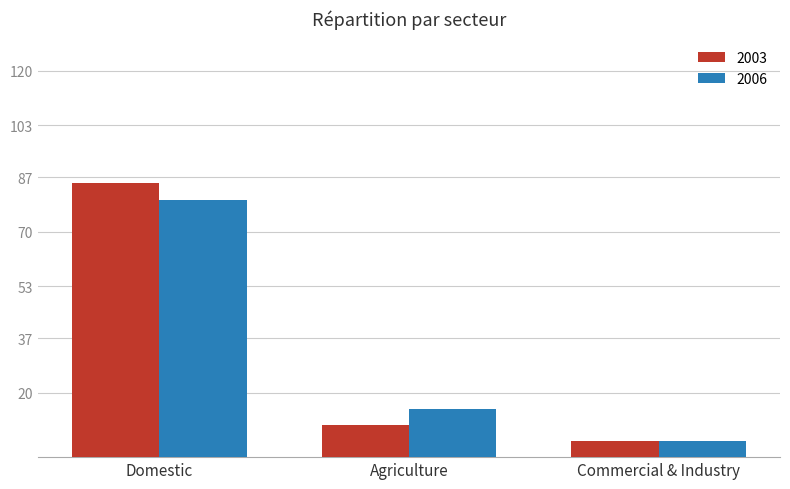

At Agriculture, list the series in order from largest to smallest.

2006, 2003